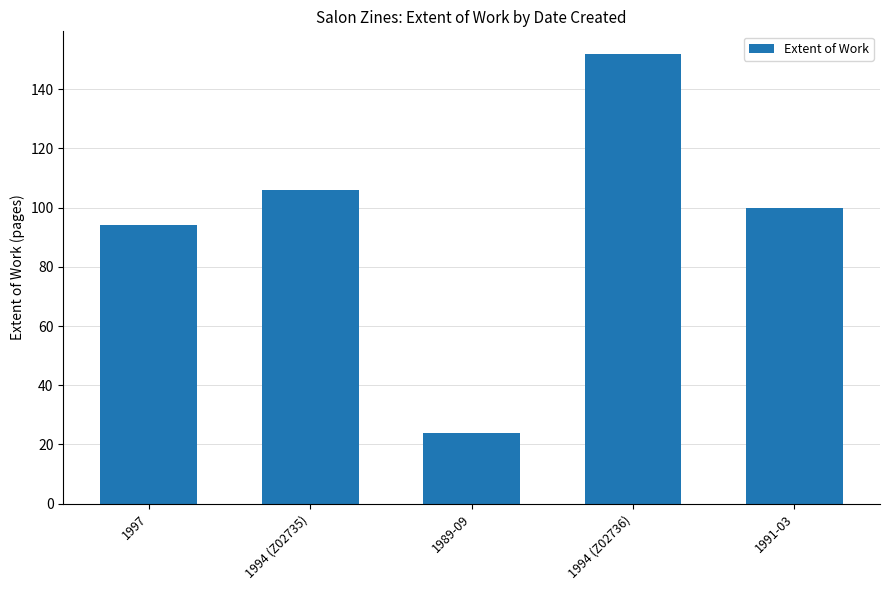

Reading left to right, list all the values displayed in this chart.

94	106	24	152	100